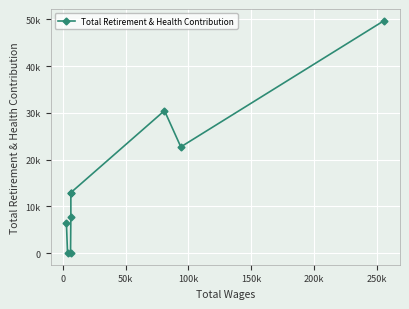

Reading right to left, what are all the values shown in this chart?

49719	22712	30464	12936	12882	7822	24	0	6468